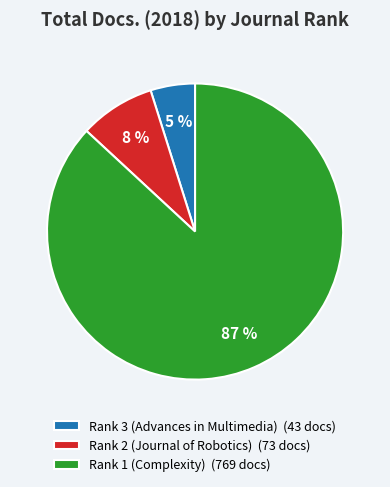

How many slices are in this pie chart?

3